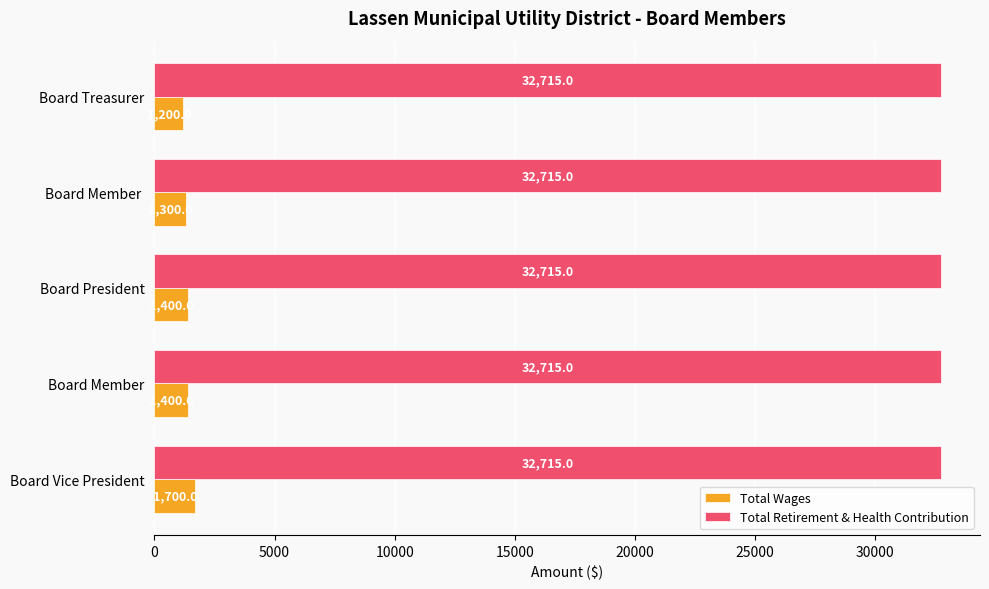

Count the Total Wages values in the range 1300 to 1400.

3